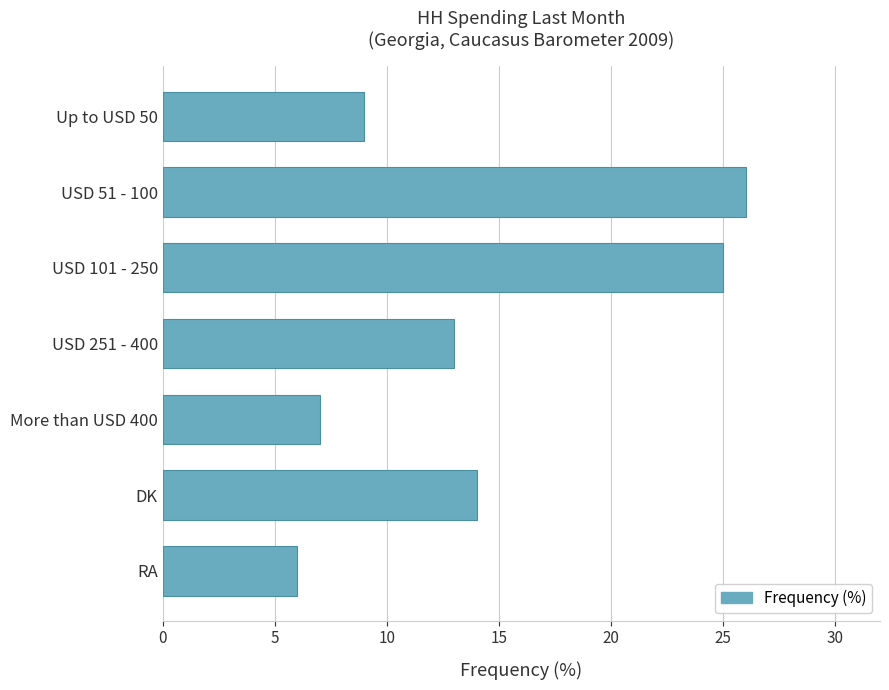

Which category has the lowest value across all series?

RA